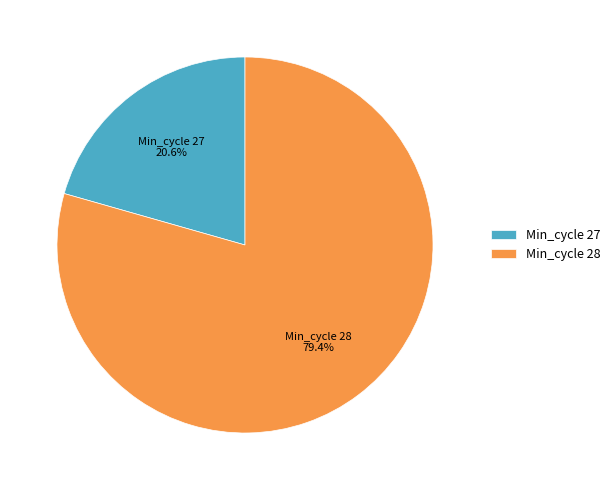

Which slice is the largest?

Min_cycle 28